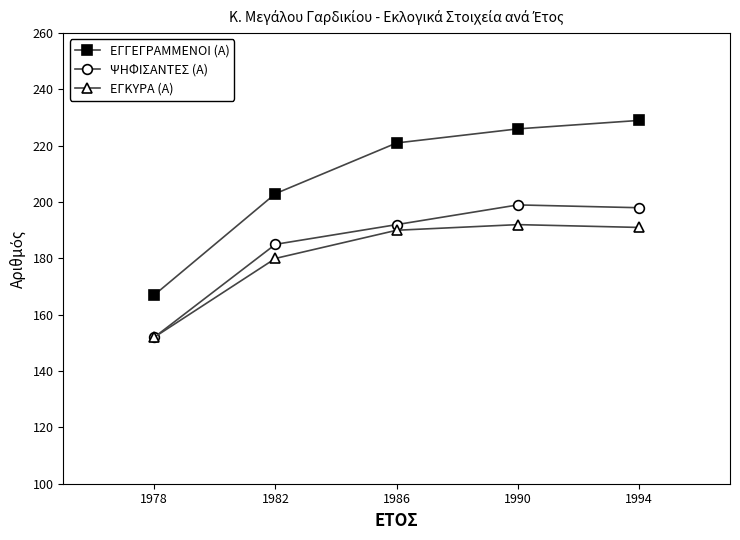

Does the chart have visible grid lines?

No